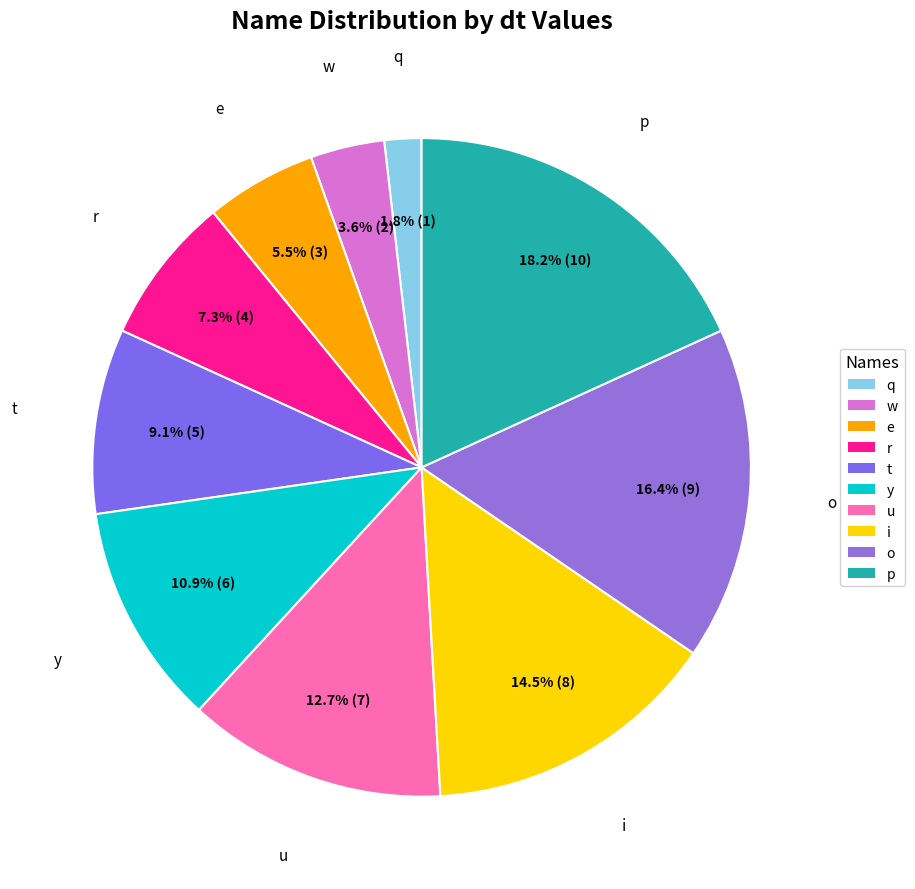

Is the sum of r and q greater than half?

No